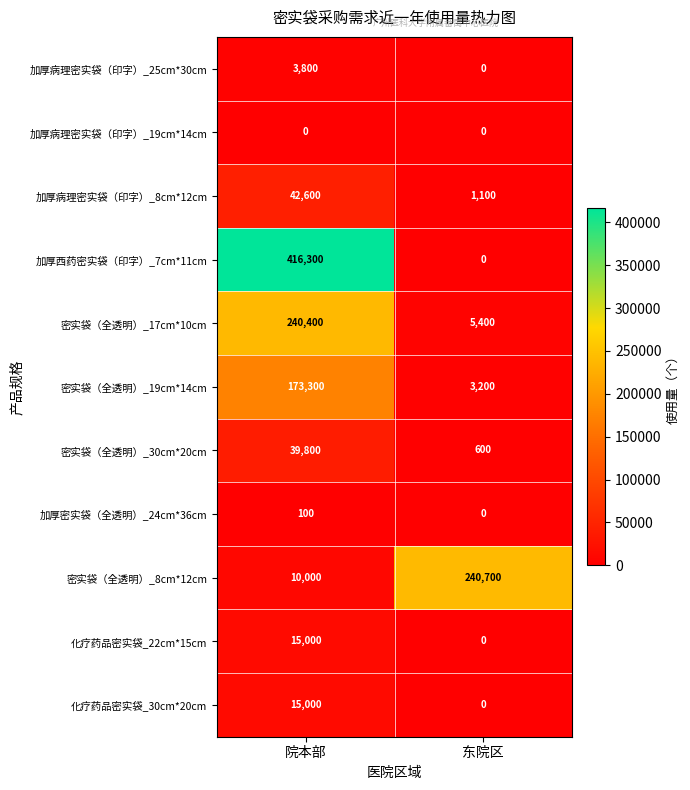

The value of 加厚密实袋（全透明）_24cm*36cm at 院本部 is 27. True or false?

False